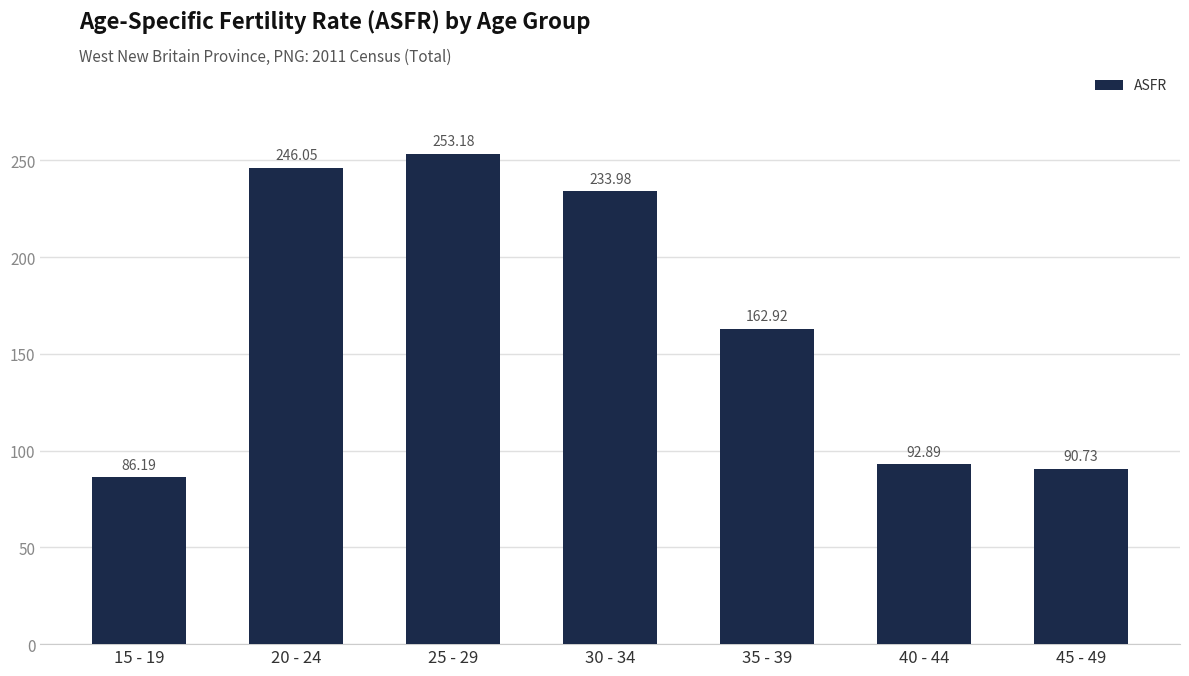

What is the label of the 6th bar from the left?

40 - 44